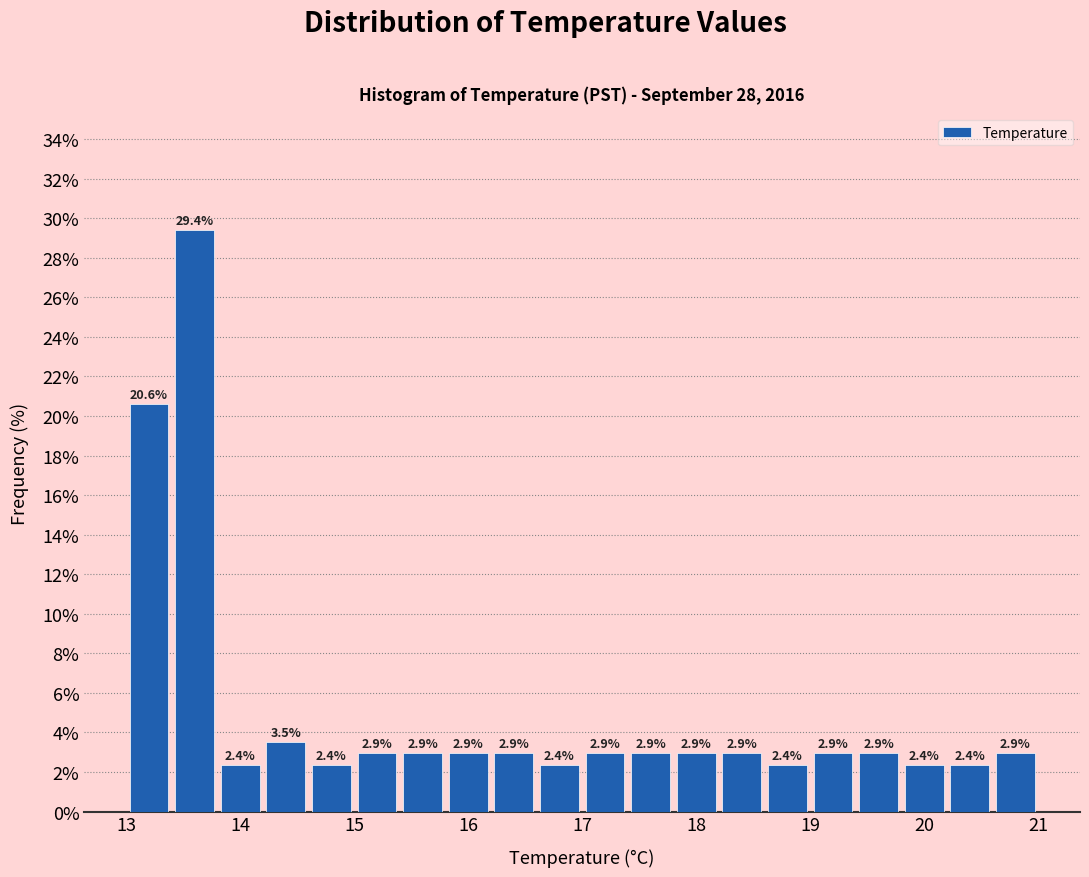

Reading left to right, transcribe this chart: for each bar, give the range it covers on the x-axis and its height.

13.0 to 13.4: 20.6
13.4 to 13.8: 29.4
13.8 to 14.2: 2.4
14.2 to 14.6: 3.5
14.6 to 15.0: 2.4
15.0 to 15.4: 2.9
15.4 to 15.8: 2.9
15.8 to 16.2: 2.9
16.2 to 16.6: 2.9
16.6 to 17.0: 2.4
17.0 to 17.4: 2.9
17.4 to 17.8: 2.9
17.8 to 18.2: 2.9
18.2 to 18.6: 2.9
18.6 to 19.0: 2.4
19.0 to 19.4: 2.9
19.4 to 19.8: 2.9
19.8 to 20.2: 2.4
20.2 to 20.6: 2.4
20.6 to 21.0: 2.9